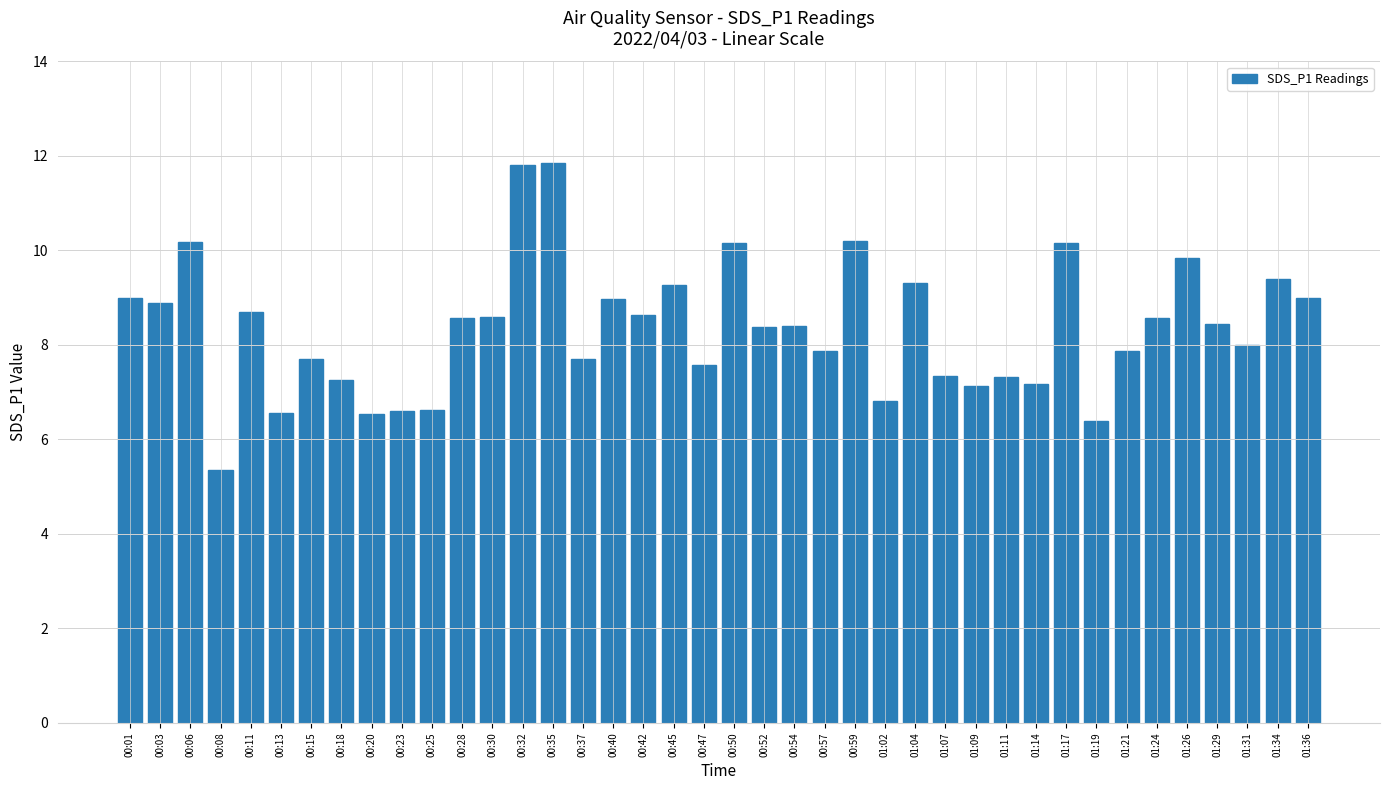

Are the bars horizontal?

No